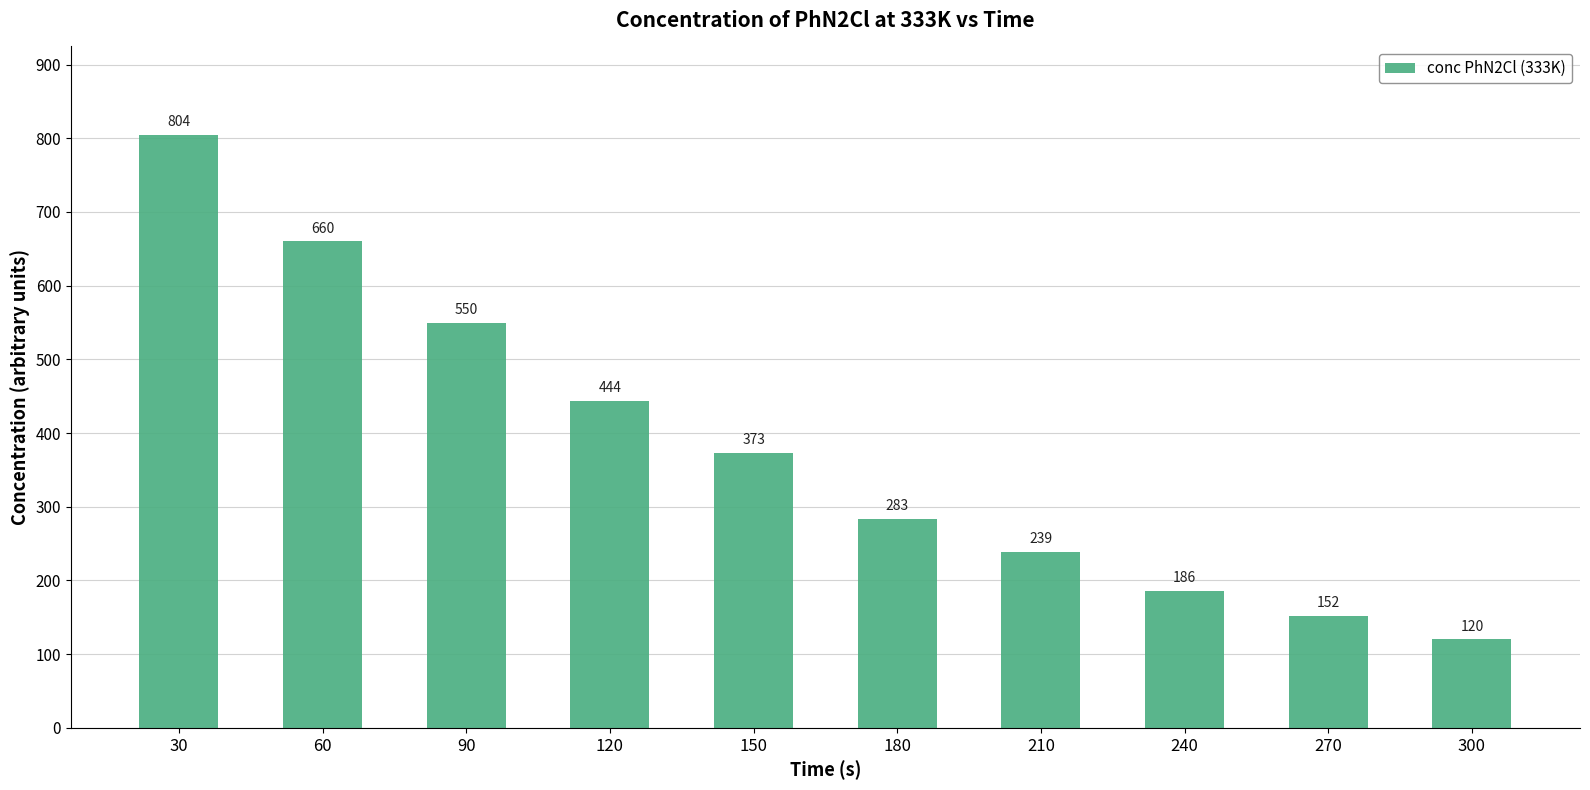

Between 300 and 120, which is larger?

120